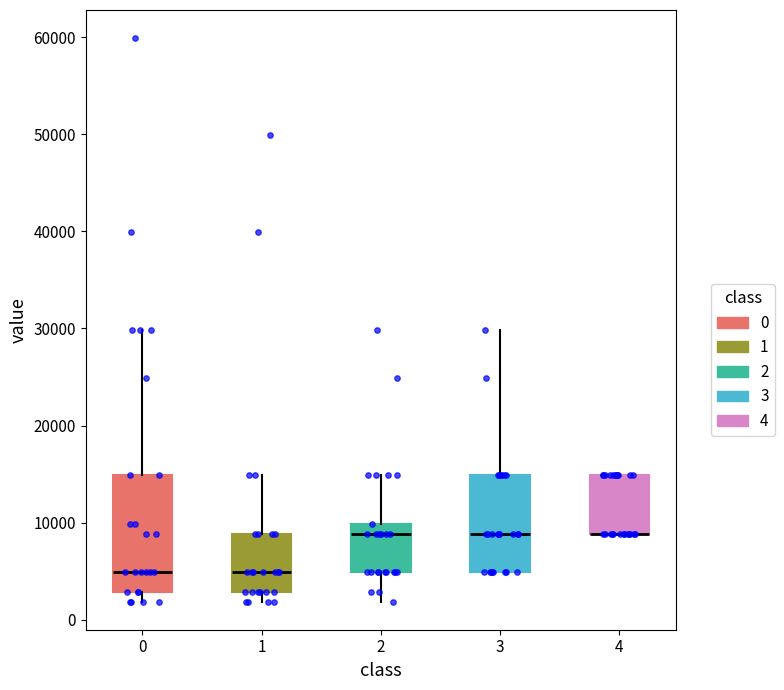

Which box is the tallest, from its lower edge to its upper edge?

0